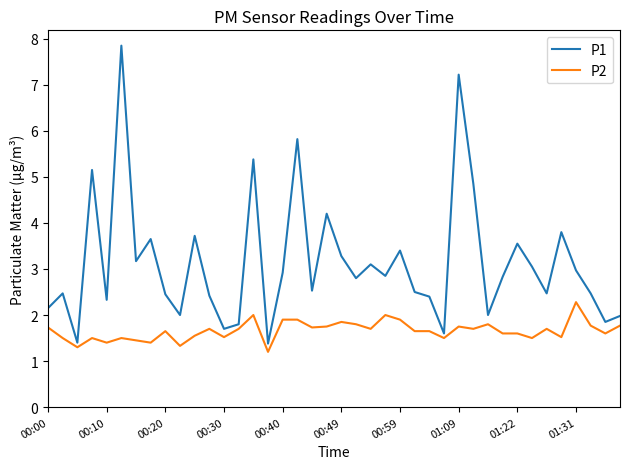

True or false: P1 and P2 intersect in this chart.

False